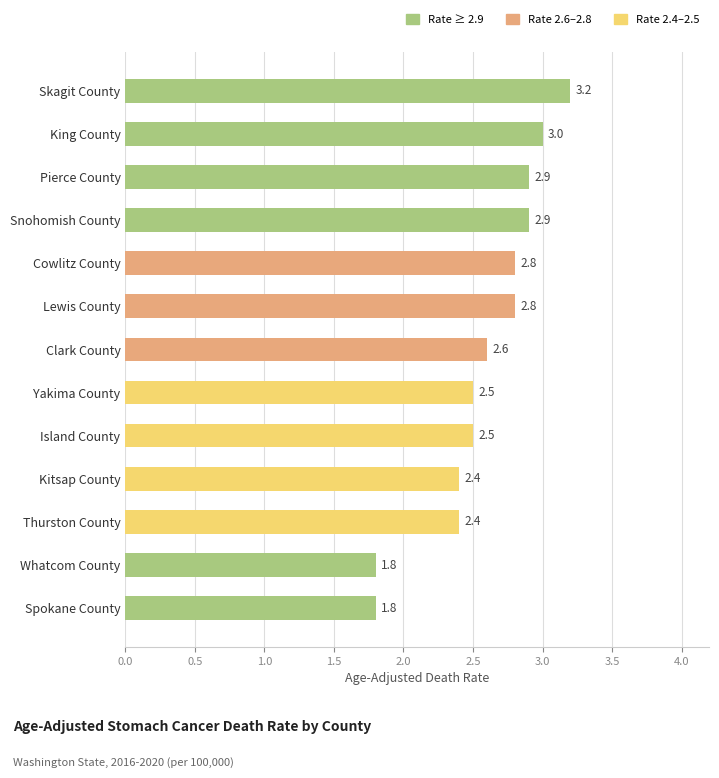

Reading bottom to top, transcribe all the data shown in this chart.

1.8	1.8	2.4	2.4	2.5	2.5	2.6	2.8	2.8	2.9	2.9	3.0	3.2